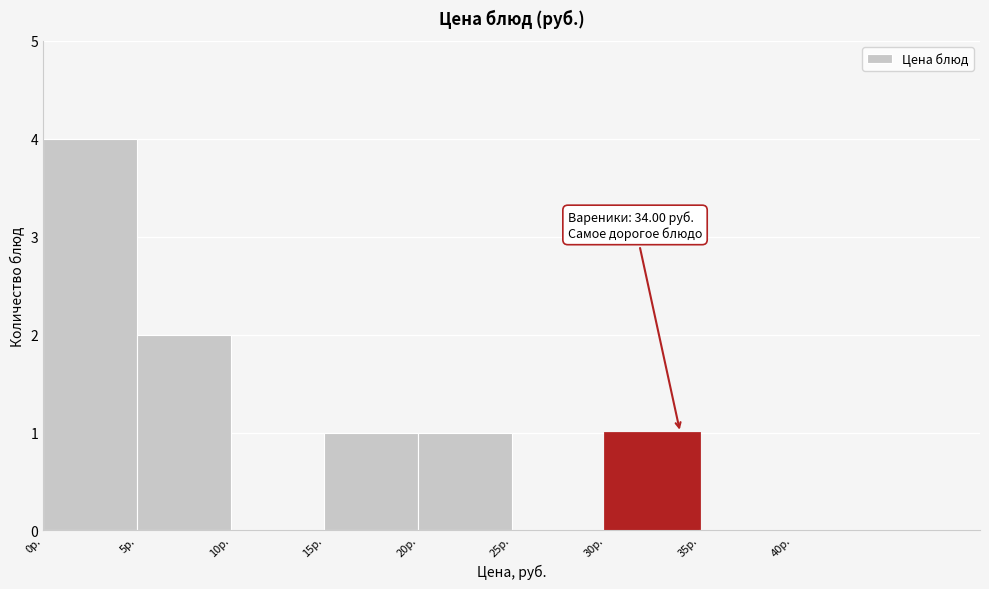

Over which range of the x-axis is the bar tallest?

0 to 5